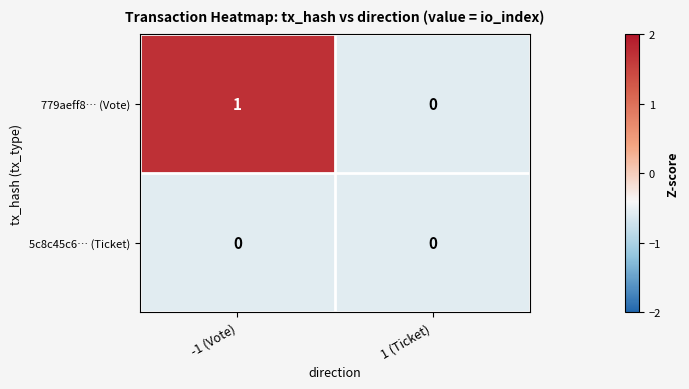

What is the maximum value shown in the chart?

1